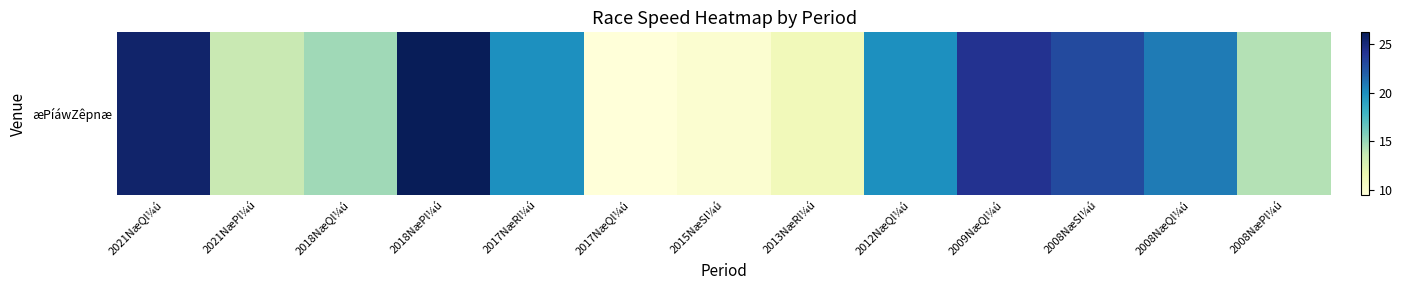

What is the approximate value at 2017NæRl¼ú?

20.0